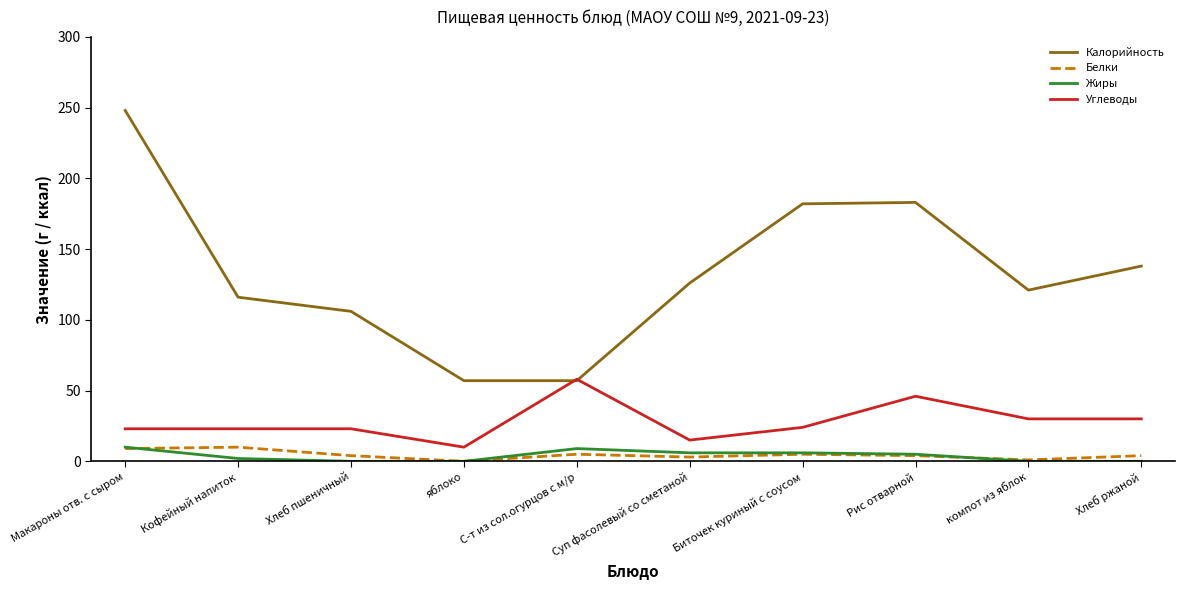

Which series changed the most between компот из яблок and Хлеб ржаной?

Калорийность